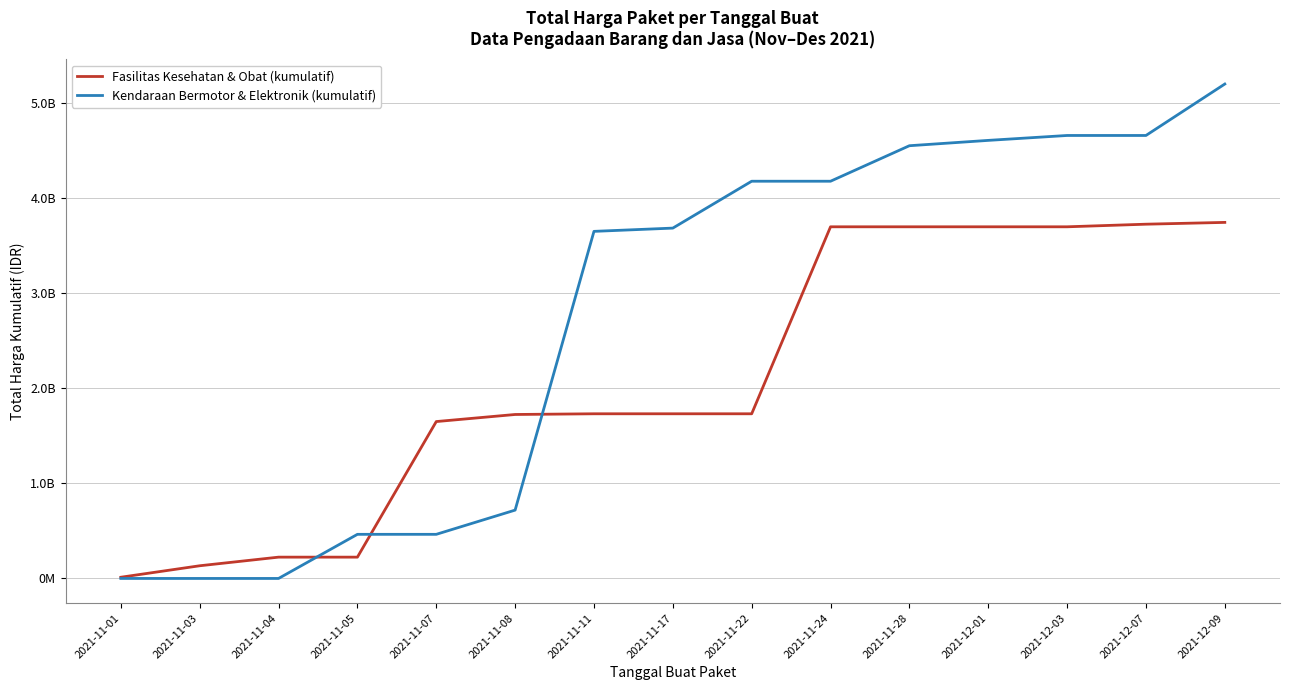

What are all the series names shown in the legend?

Fasilitas Kesehatan & Obat (kumulatif), Kendaraan Bermotor & Elektronik (kumulatif)